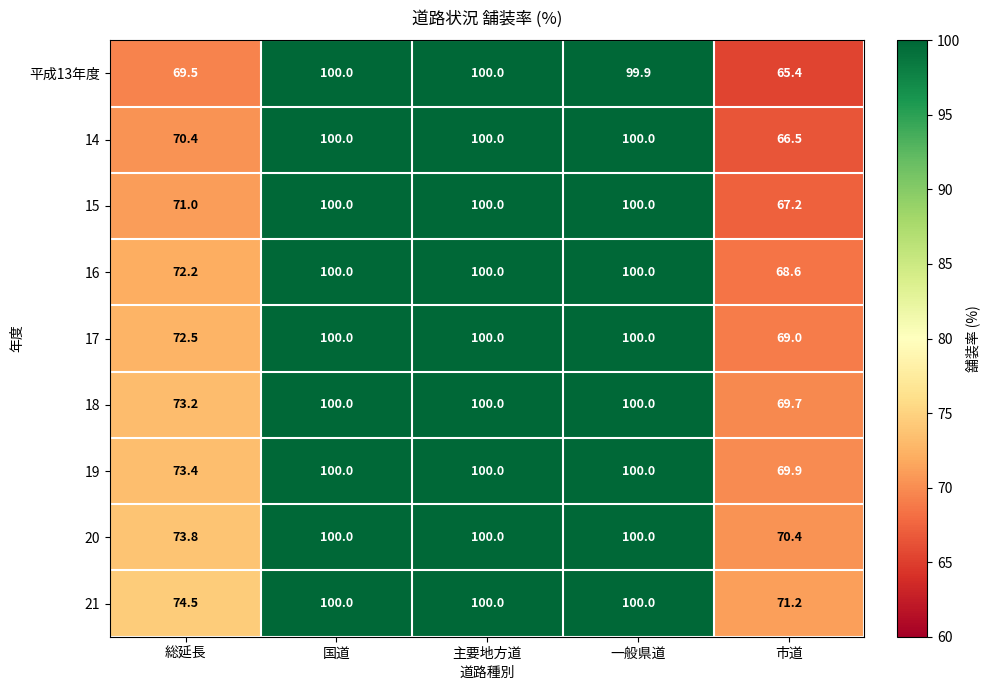

Is the value of 17 at 市道 greater than the value of 21 at 主要地方道?

No